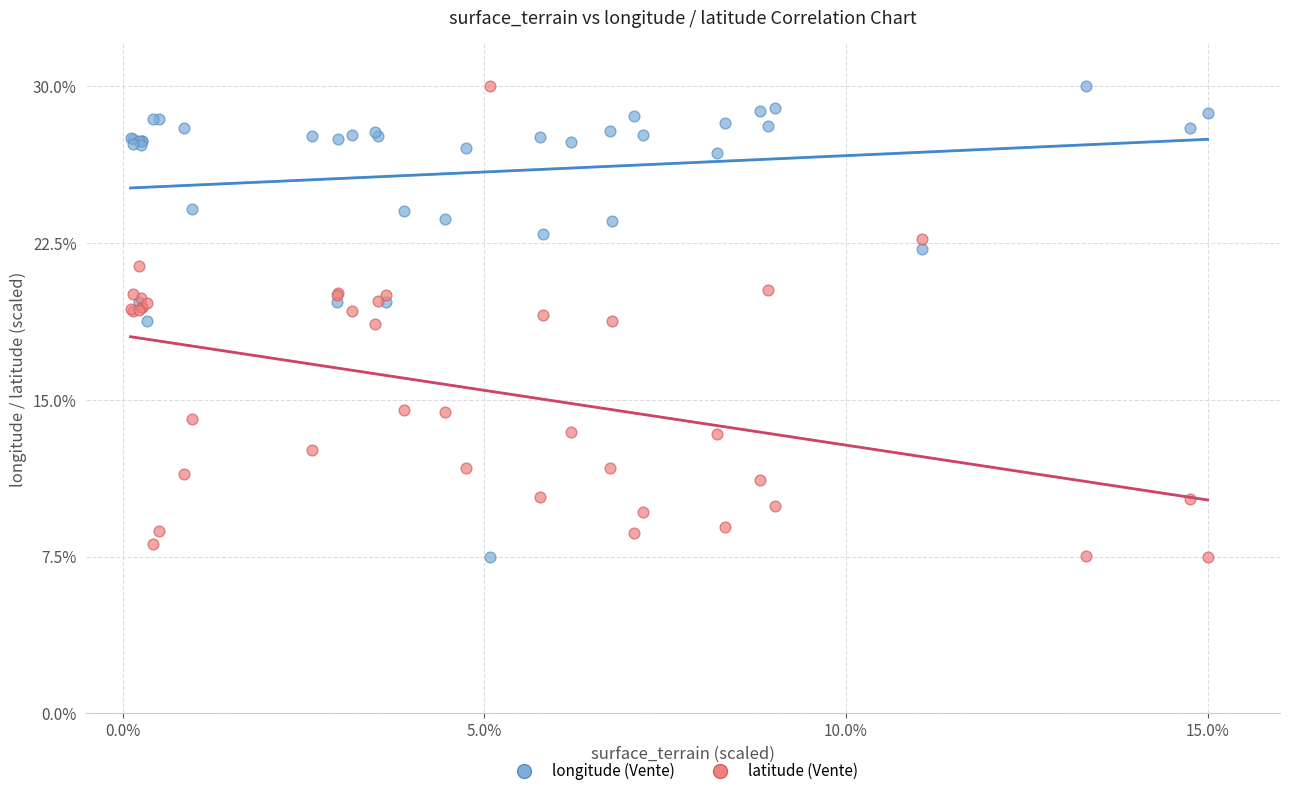

What are all the series names shown in the legend?

longitude (Vente), latitude (Vente)